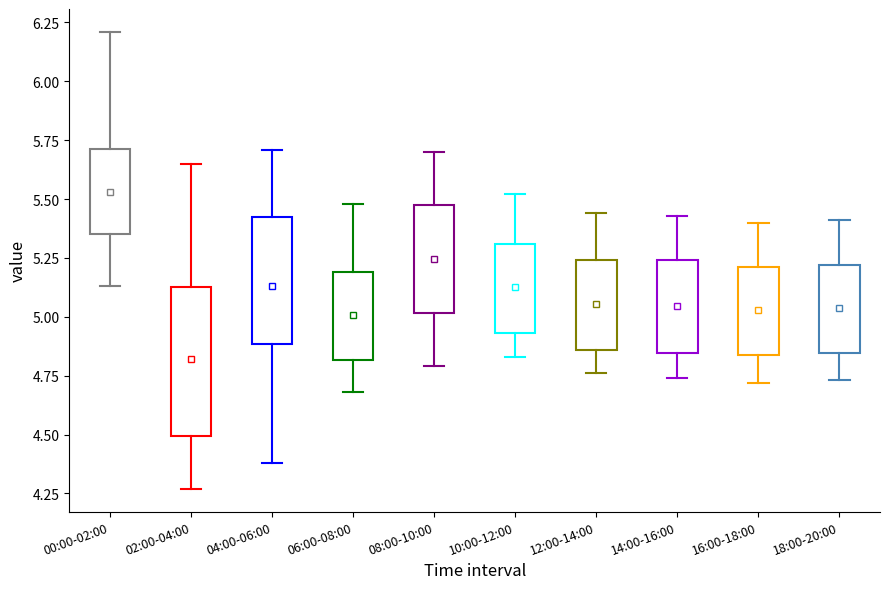

Where is the lower edge of the box for 18:00-20:00 on the y-axis? The values are not printed on the chart, so give them approximately, as read against the axis.

4.85